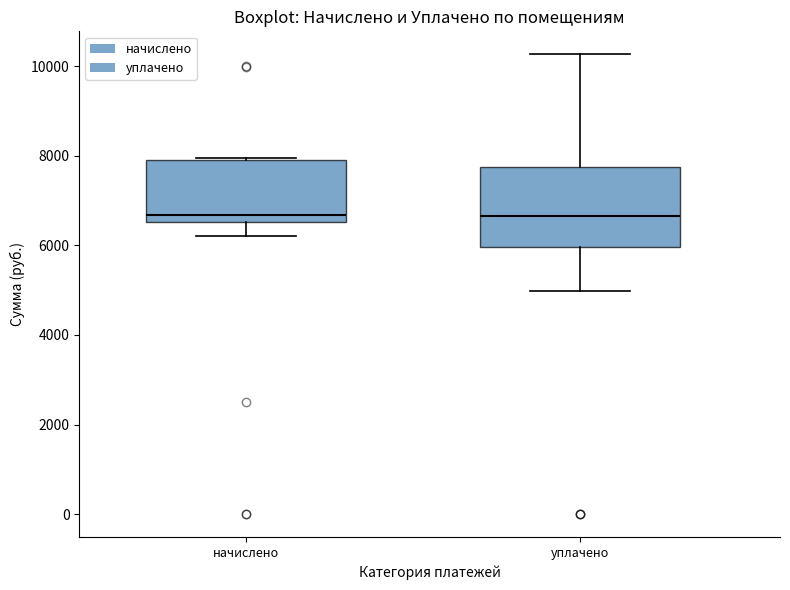

Where does the lower whisker of the box for начислено end on the y-axis? The values are not printed on the chart, so give them approximately, as read against the axis.

6200